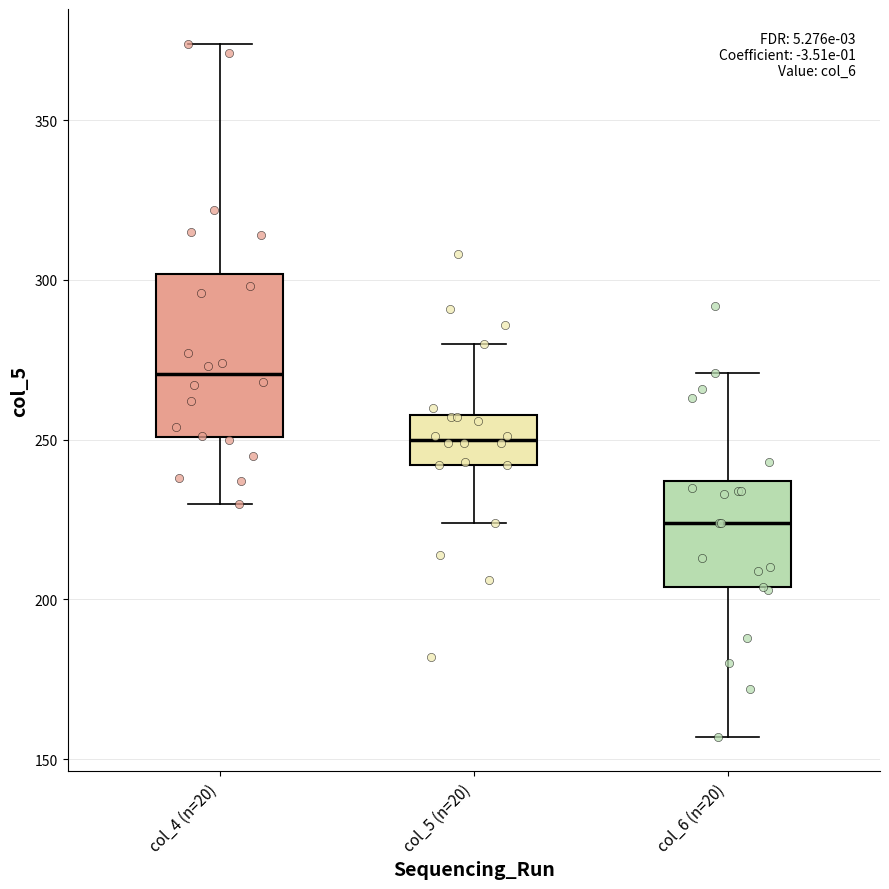

Comparing the boxes themselves (not the whiskers), which one is the tallest?

col_4 (n=20)